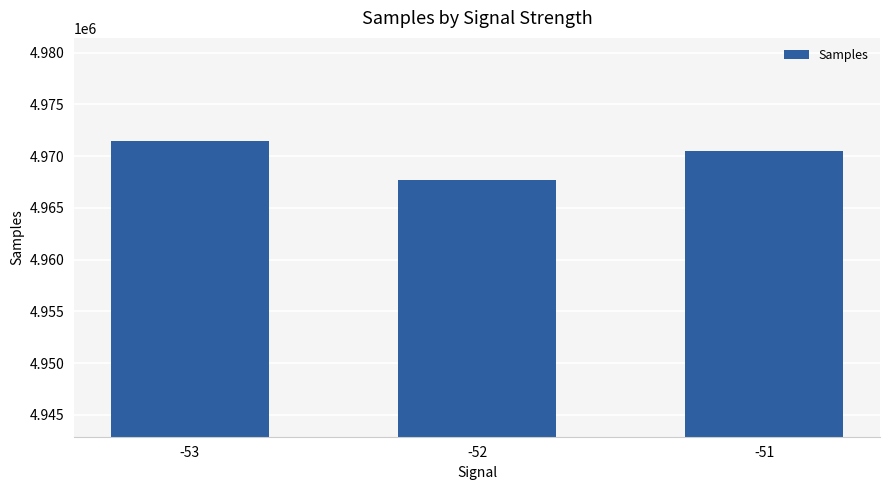

What is the difference between the values at -52 and -53?

3738.6